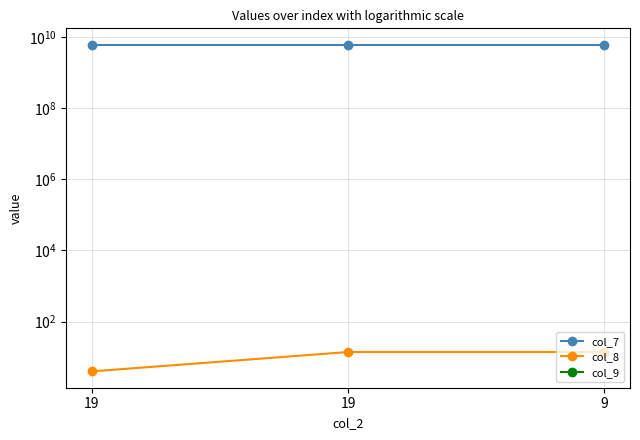

At how many categories does at least one series exceed 6049593662?

3